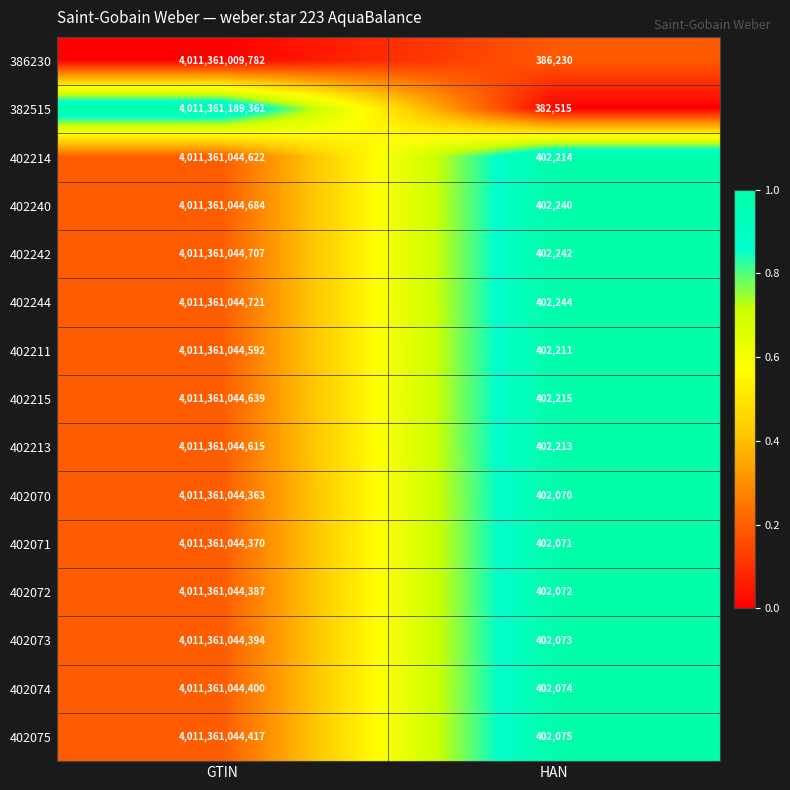

At HAN, list the series in order from smallest to largest.

382515, 386230, 402070, 402071, 402072, 402073, 402074, 402075, 402211, 402213, 402214, 402215, 402240, 402242, 402244